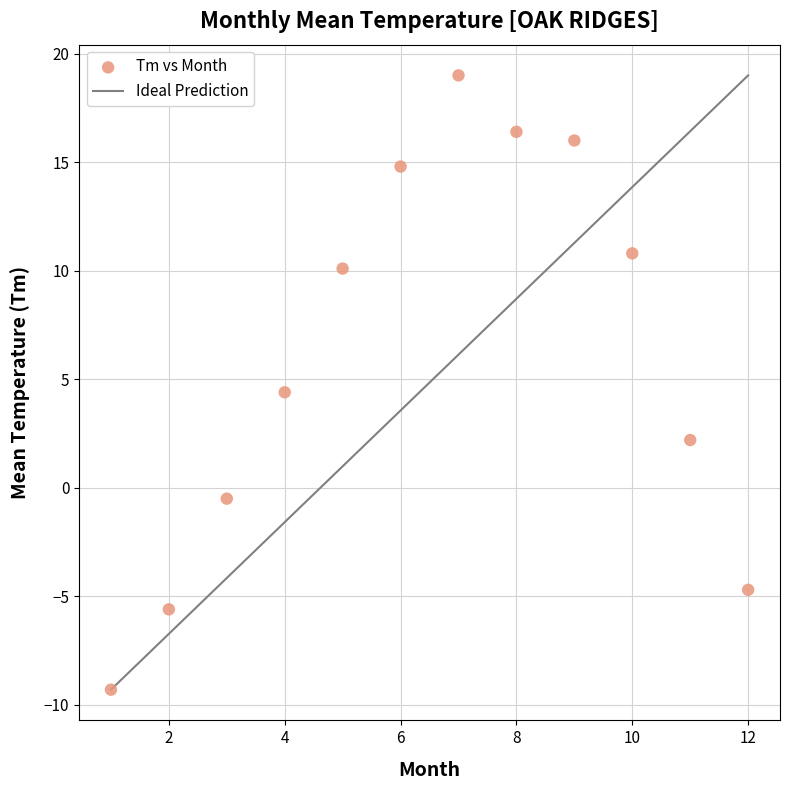

What Y value in the scatter plot is closest to 4?

4.4